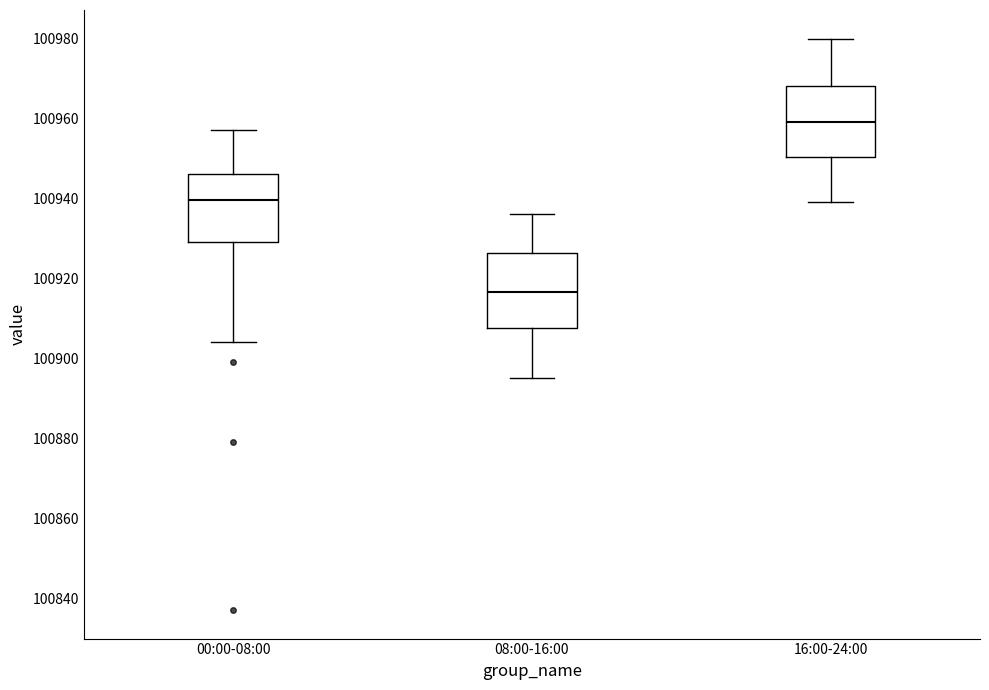

Reading left to right, transcribe this box plot: for each box, give where its median line is, the range the box spans, and where its two whiskers end, as read against the y-axis. The values are not printed on the chart, so give them approximately, as read against the axis.

00:00-08:00: median 100940, box 100930 to 100946, whiskers 100904 to 100958
08:00-16:00: median 100916, box 100908 to 100926, whiskers 100896 to 100936
16:00-24:00: median 100960, box 100950 to 100968, whiskers 100940 to 100980